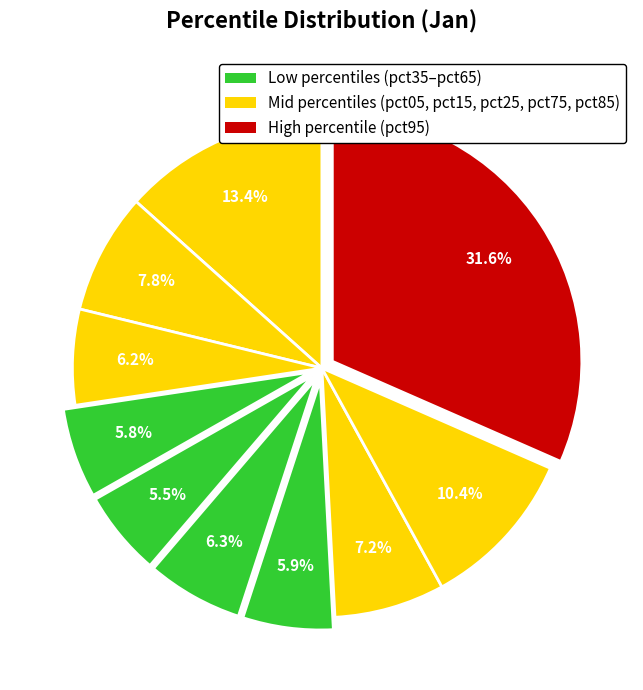

Rank the categories by value from lowest to highest.

pct45, pct35, pct65, pct25, pct55, pct75, pct15, pct85, pct05, pct95